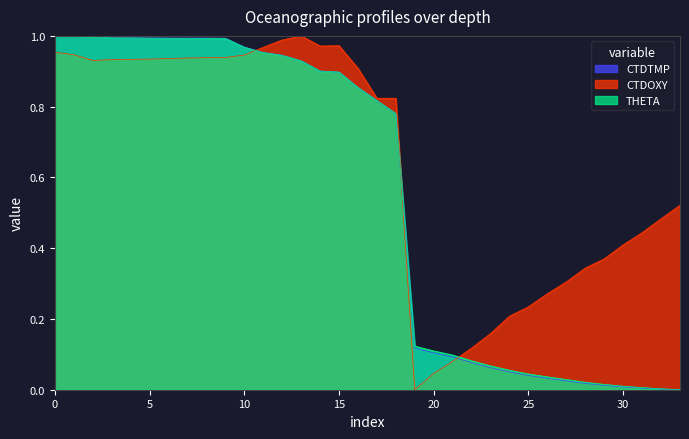

At 32, list the series in order from smallest to largest.

CTDTMP, THETA, CTDOXY